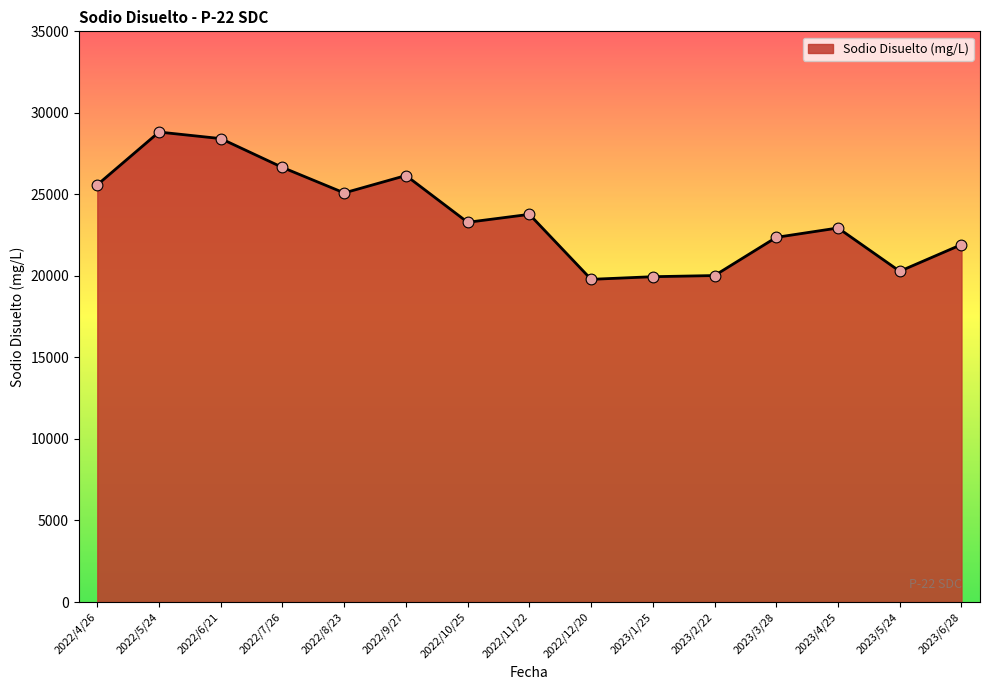

Between 2022/12/20 and 2022/11/22, which is larger?

2022/11/22